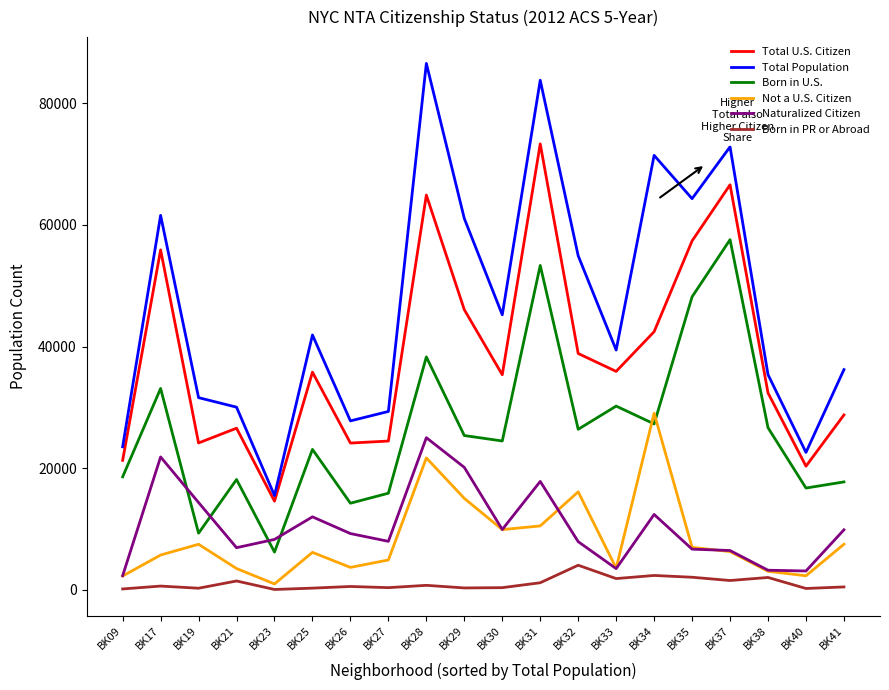

Is the value of Not a U.S. Citizen at BK38 greater than the value of Born in U.S. at BK31?

No